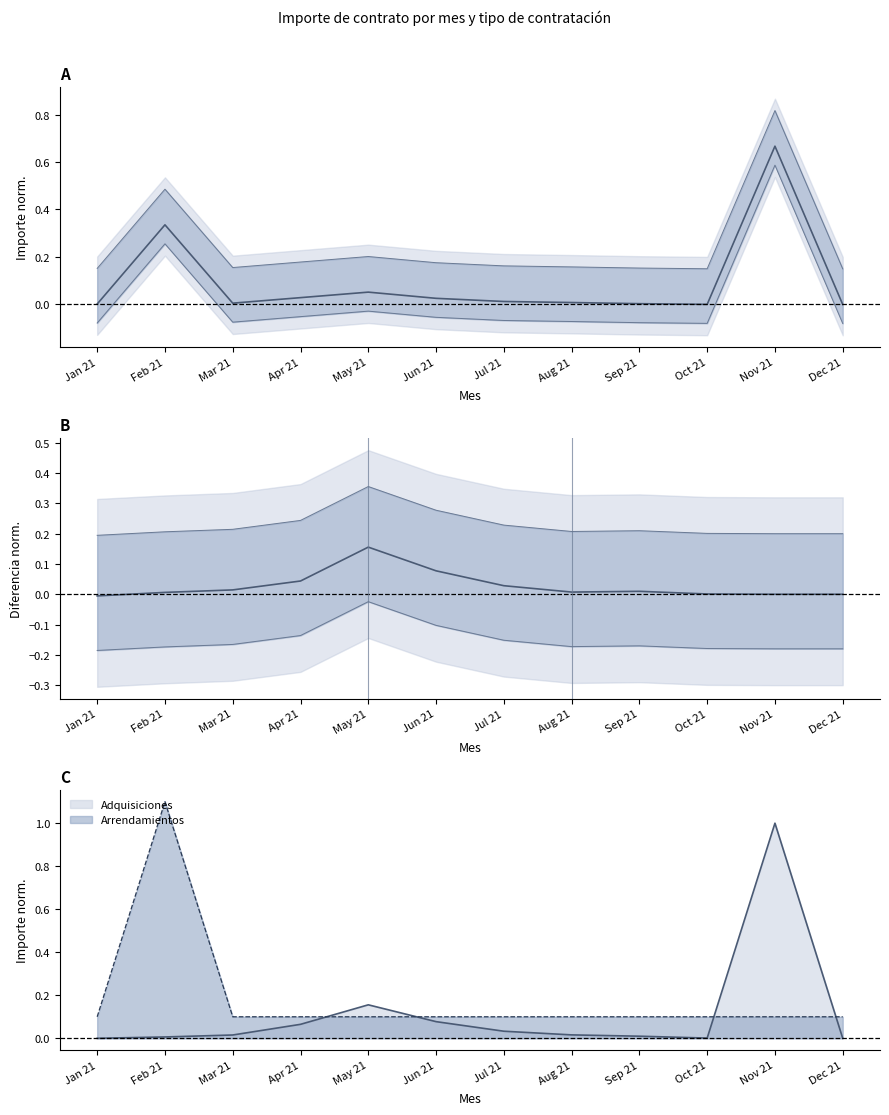

At which category does Promedio normalizado reach its first local peak?

Feb 21